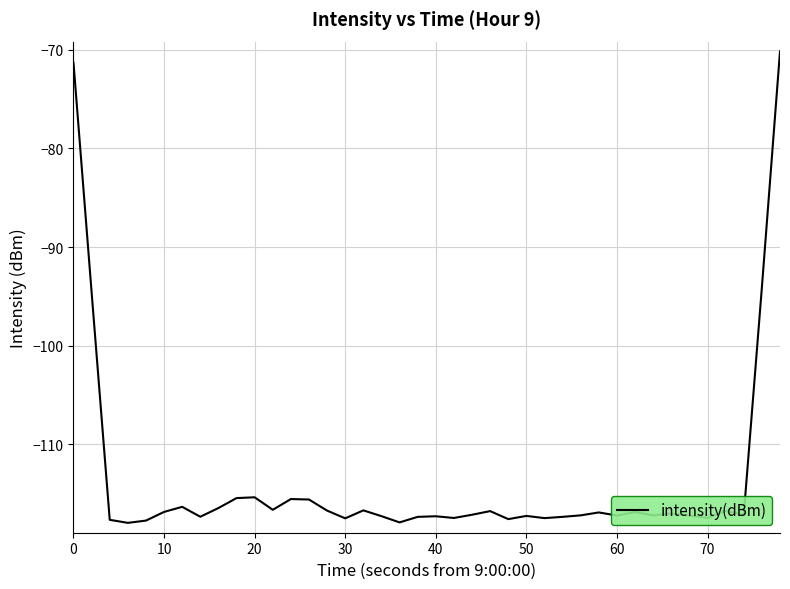

What is the difference between the maximum and second lowest values?

47.8